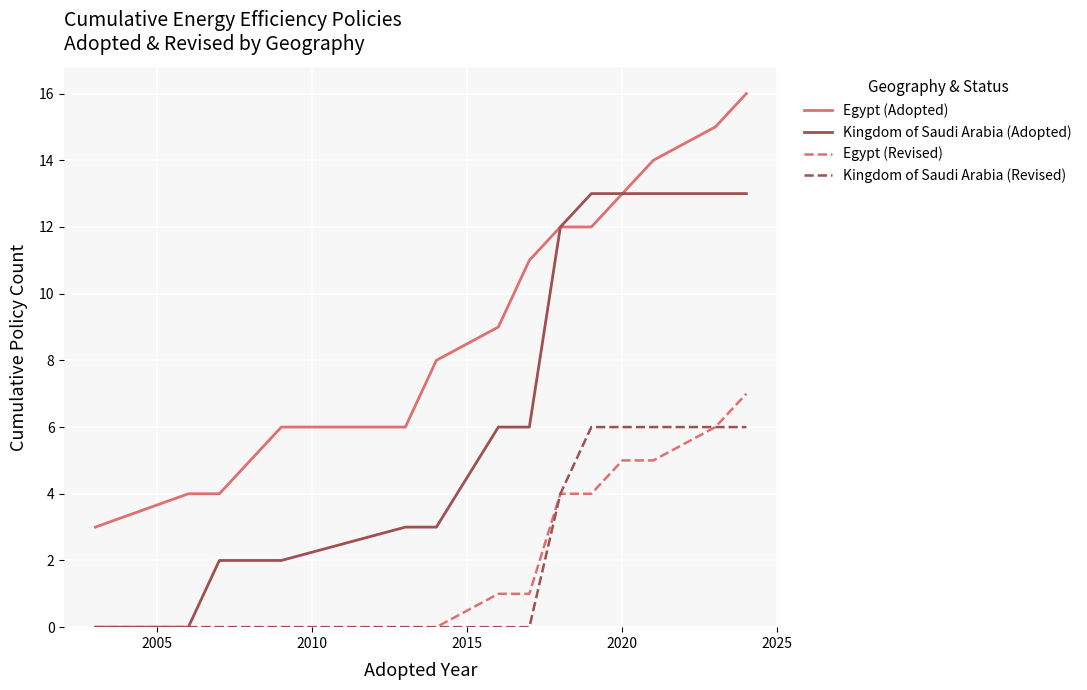

Rank the series by their maximum value, from highest to lowest.

Egypt (Adopted), Kingdom of Saudi Arabia (Adopted), Egypt (Revised), Kingdom of Saudi Arabia (Revised)